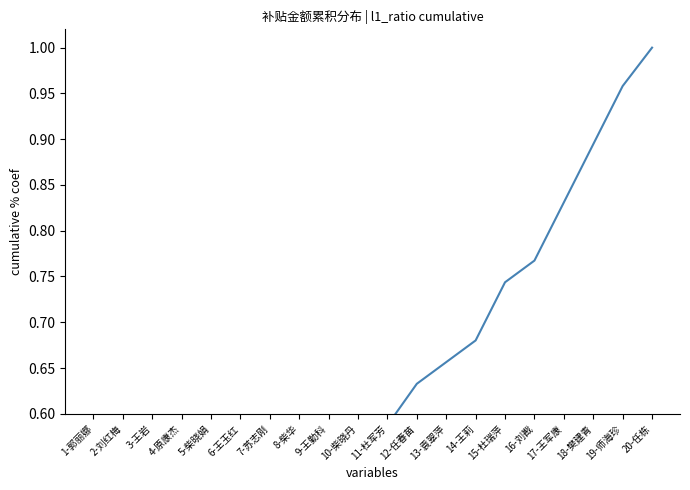

What value does the data have at 1-郭丽娜?

0.1